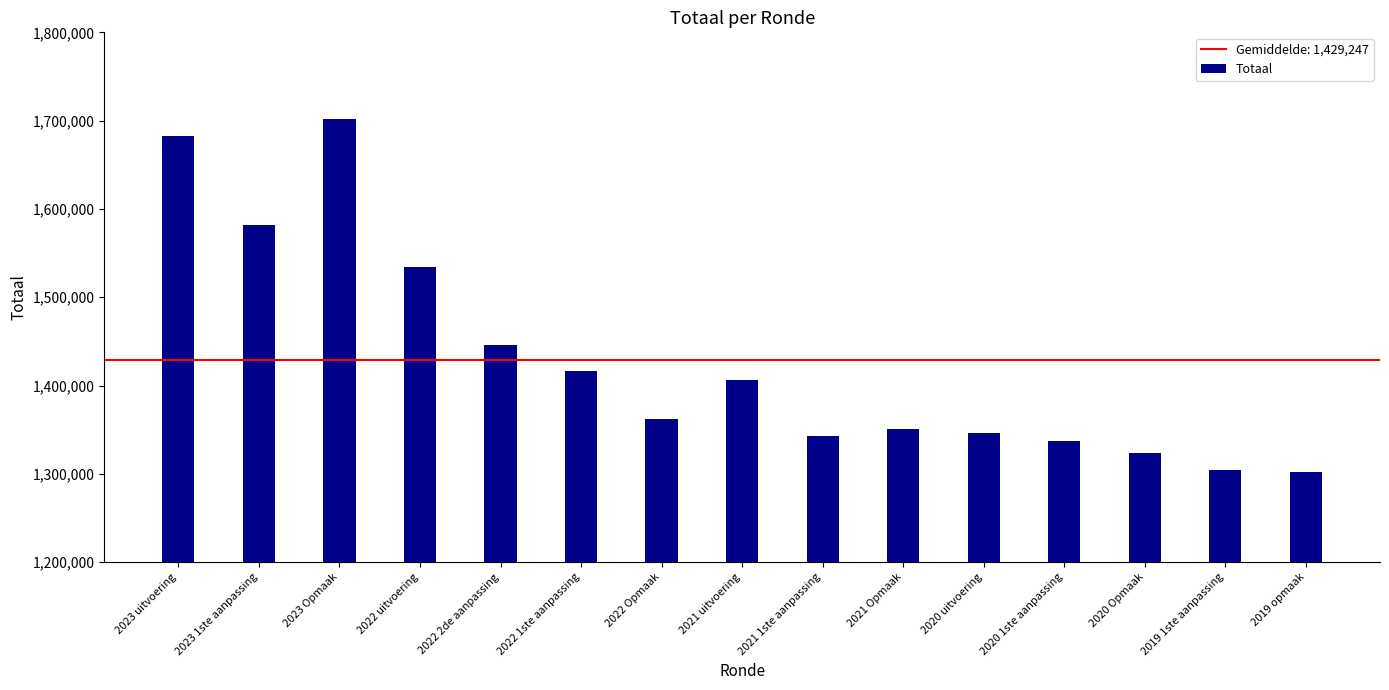

How many bars are there in total?

15